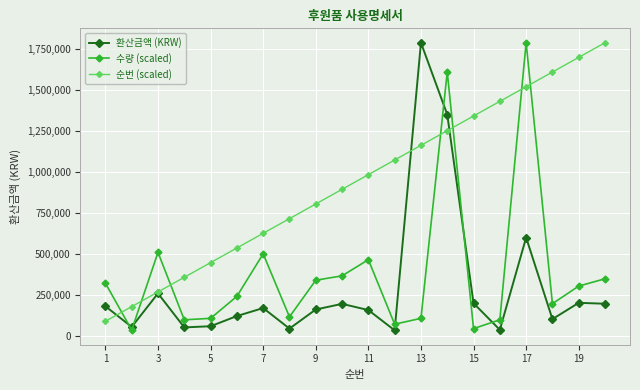

Which series has the largest total across all categories?

순번 (scaled)